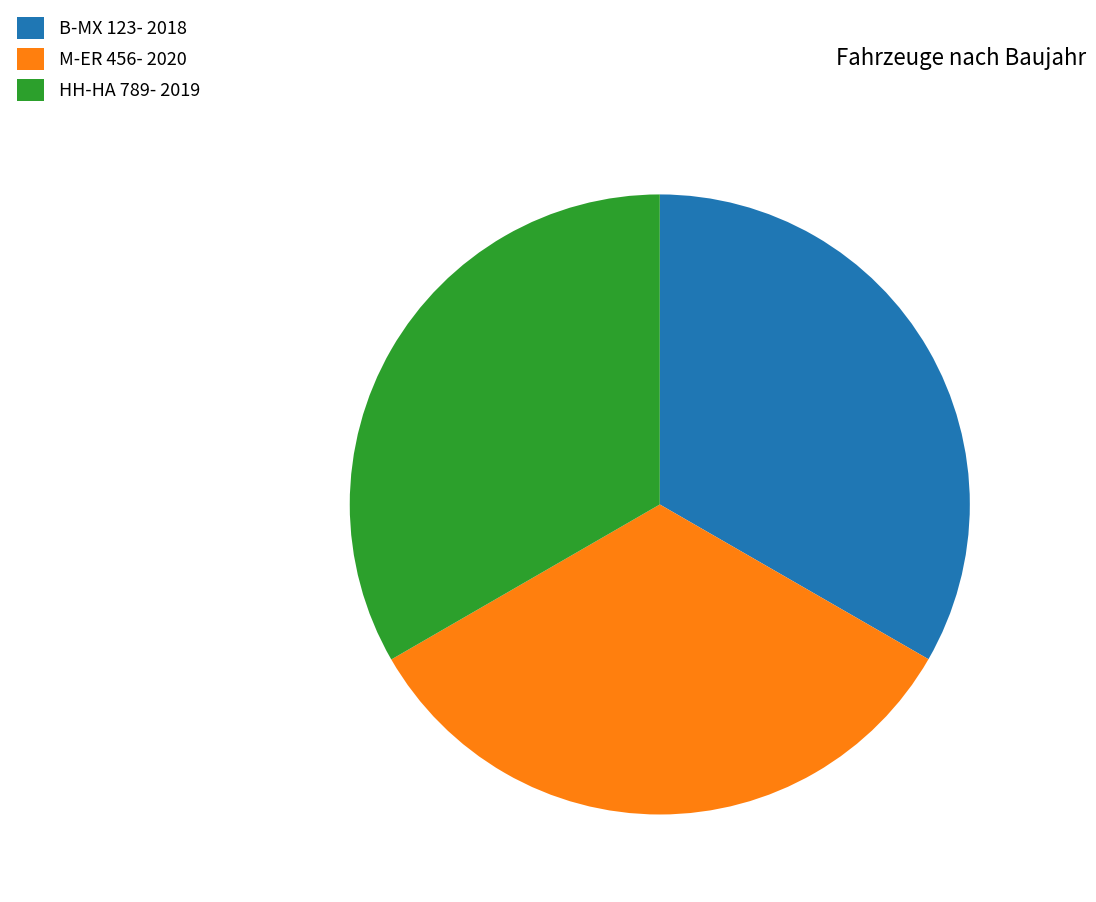

Combined, do HH-HA 789 and M-ER 456 account for over 50%?

Yes